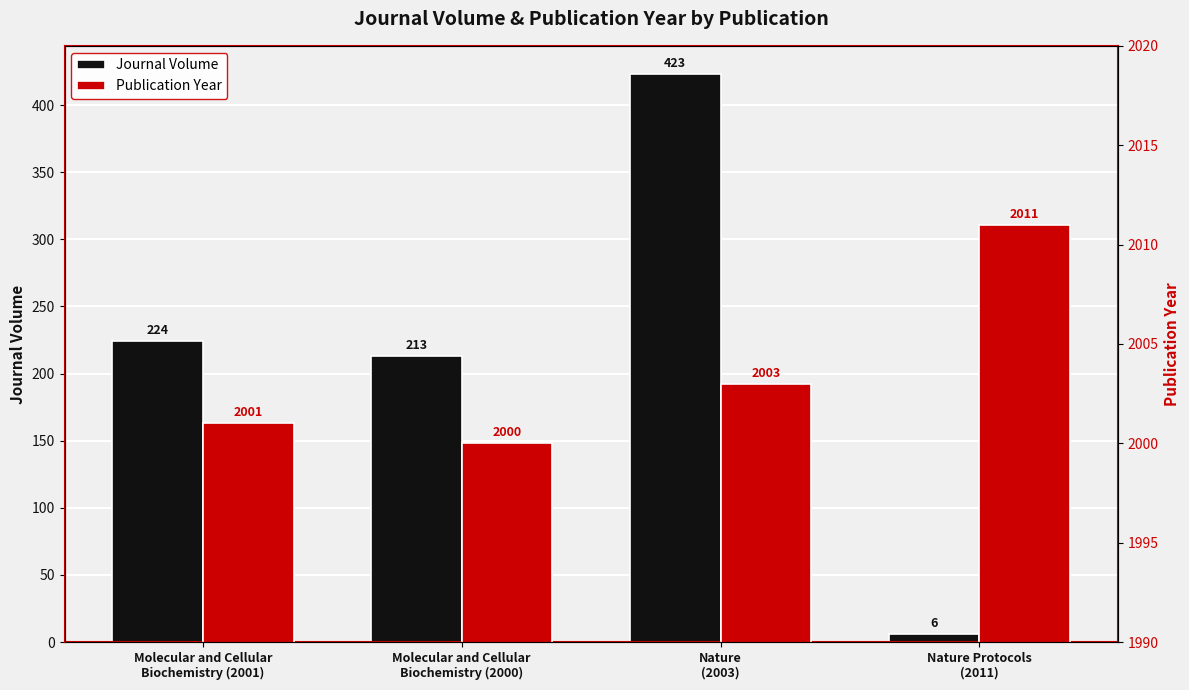

What position from the left is Molecular and Cellular
Biochemistry (2000)?

2